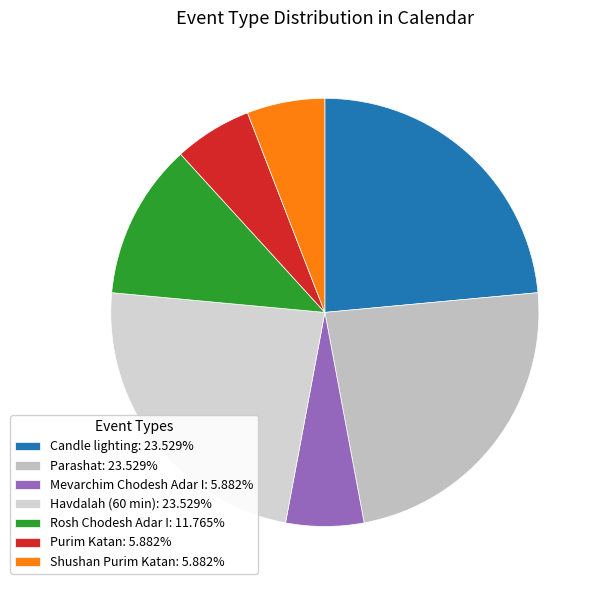

How many slices are in this pie chart?

7